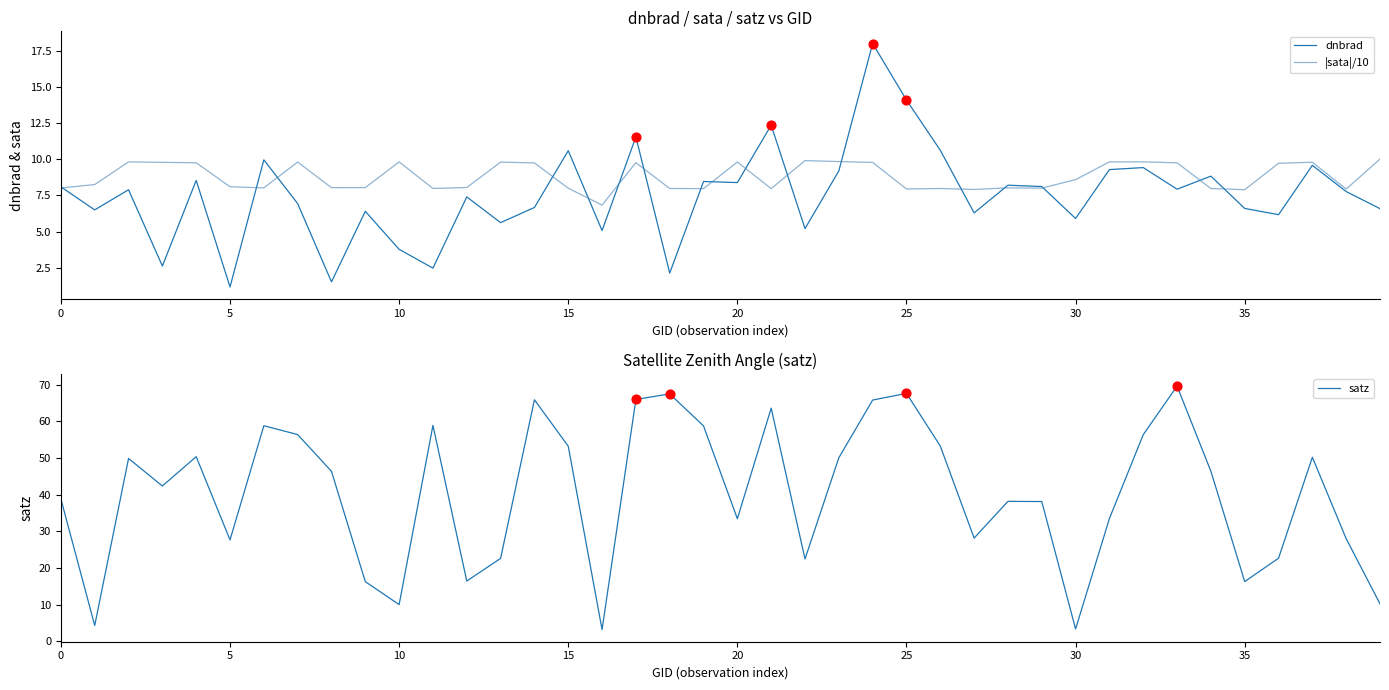

At which category is the sum across all series the highest?

24